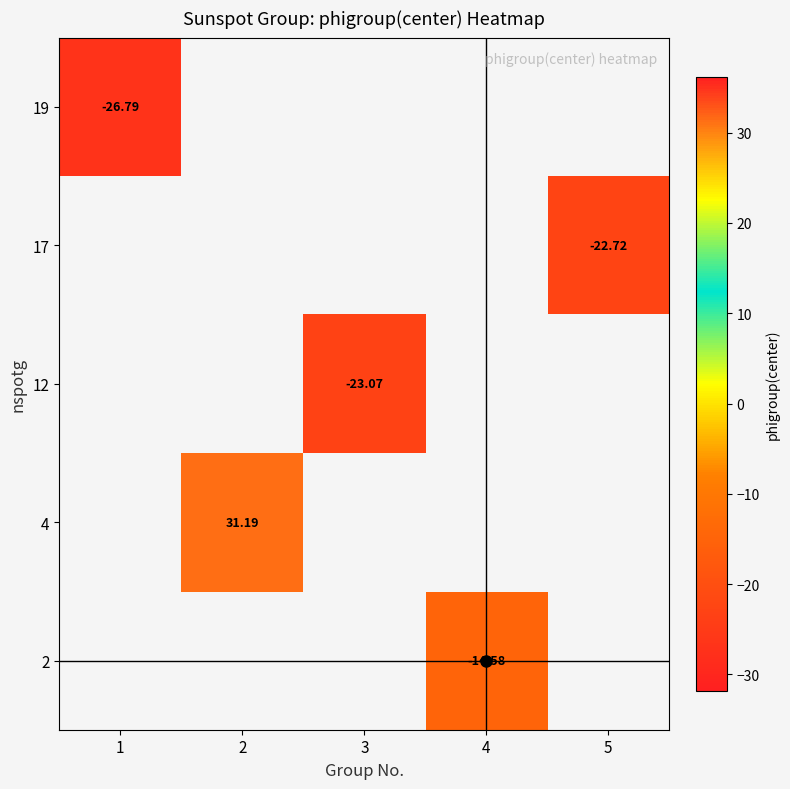

What is the minimum value shown in the chart?

-26.8